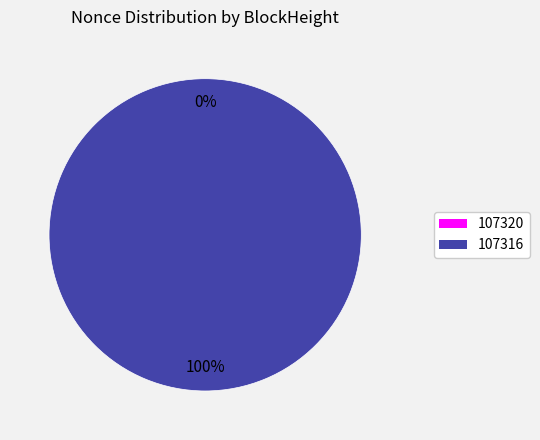

To the nearest percent, what is the average slice percentage?

50%